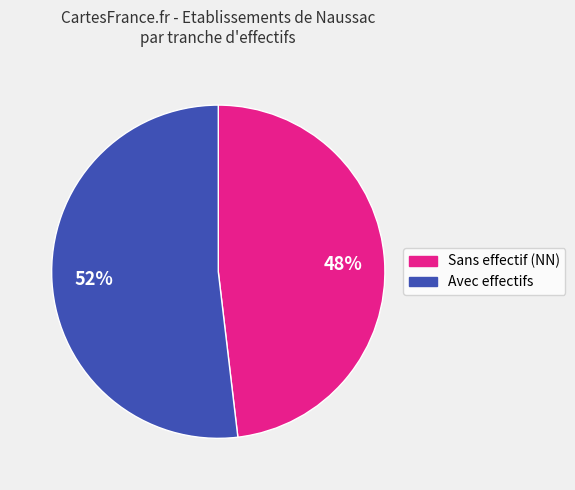

Is there any slice that represents more than half of the pie?

Yes